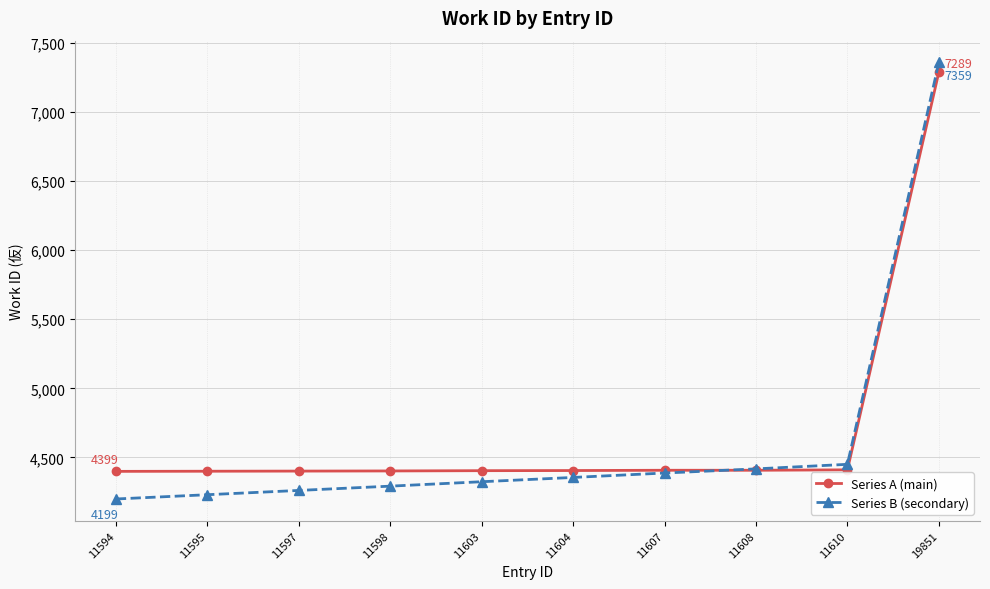

List the labels in order of Series B (secondary) value, smallest first.

11594, 11595, 11597, 11598, 11603, 11604, 11607, 11608, 11610, 19851